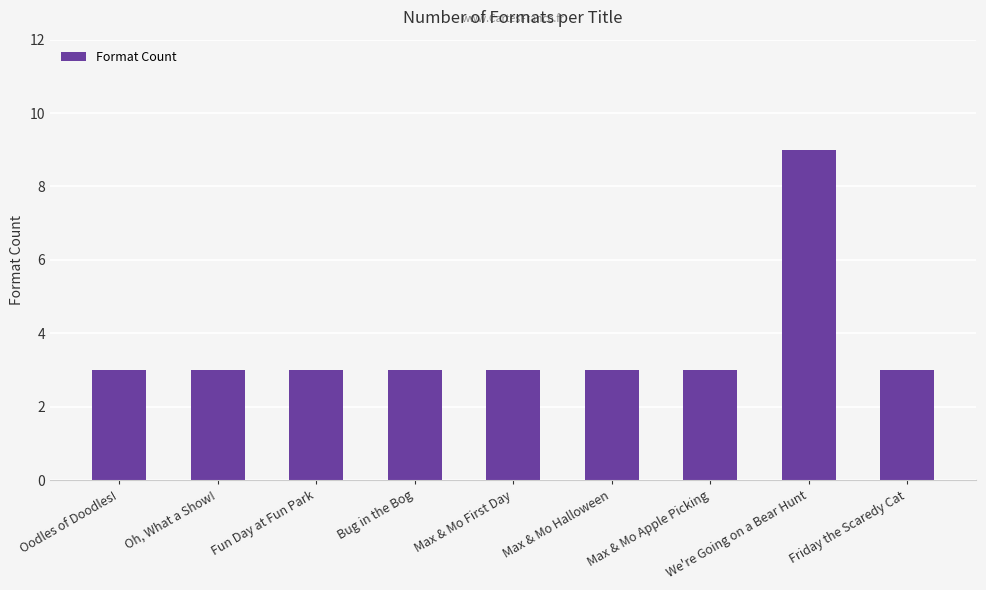

Reading left to right, list all the values displayed in this chart.

Oodles of Doodles!=3	Oh, What a Show!=3	Fun Day at Fun Park=3	Bug in the Bog=3	Max & Mo First Day=3	Max & Mo Halloween=3	Max & Mo Apple Picking=3	We're Going on a Bear Hunt=9	Friday the Scaredy Cat=3